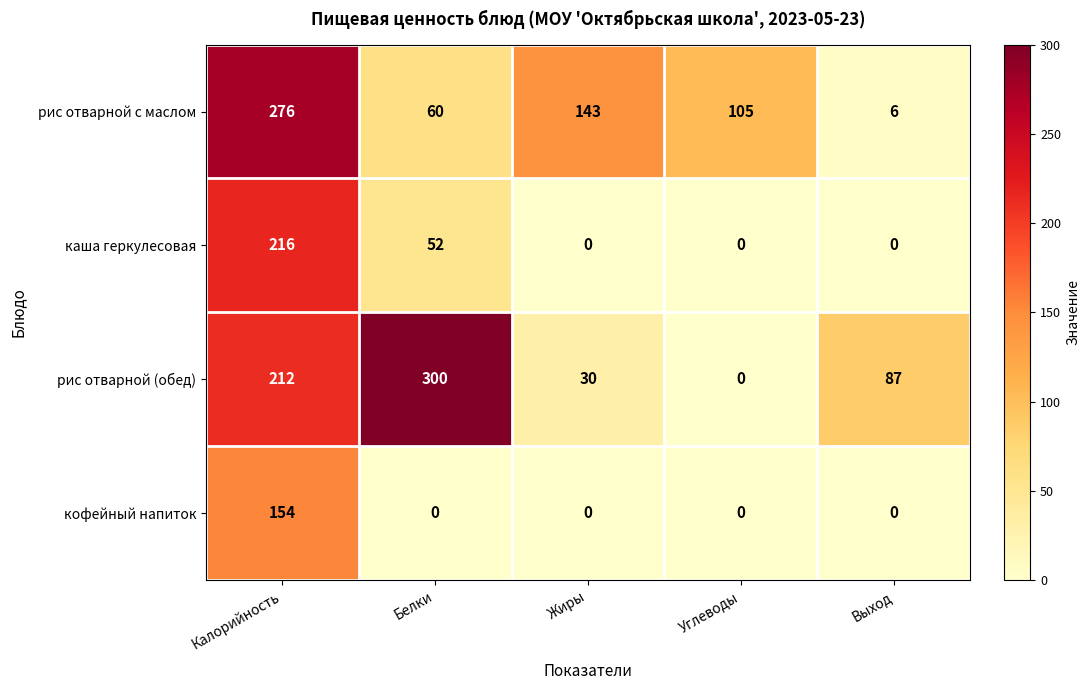

What is the total value across all series at Выход?

93